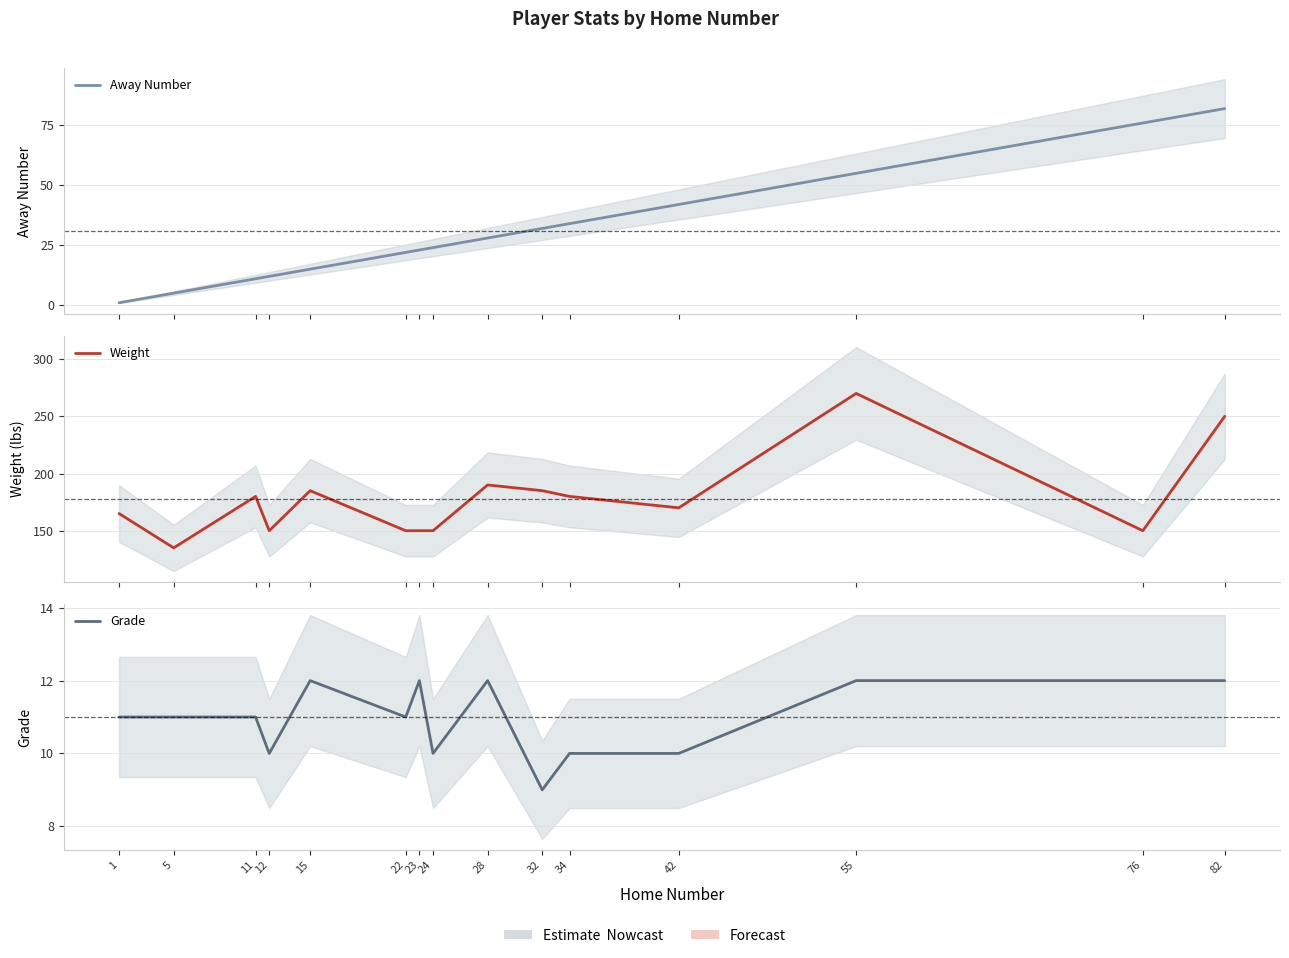

Where is Weight nearest to the value 202?

28